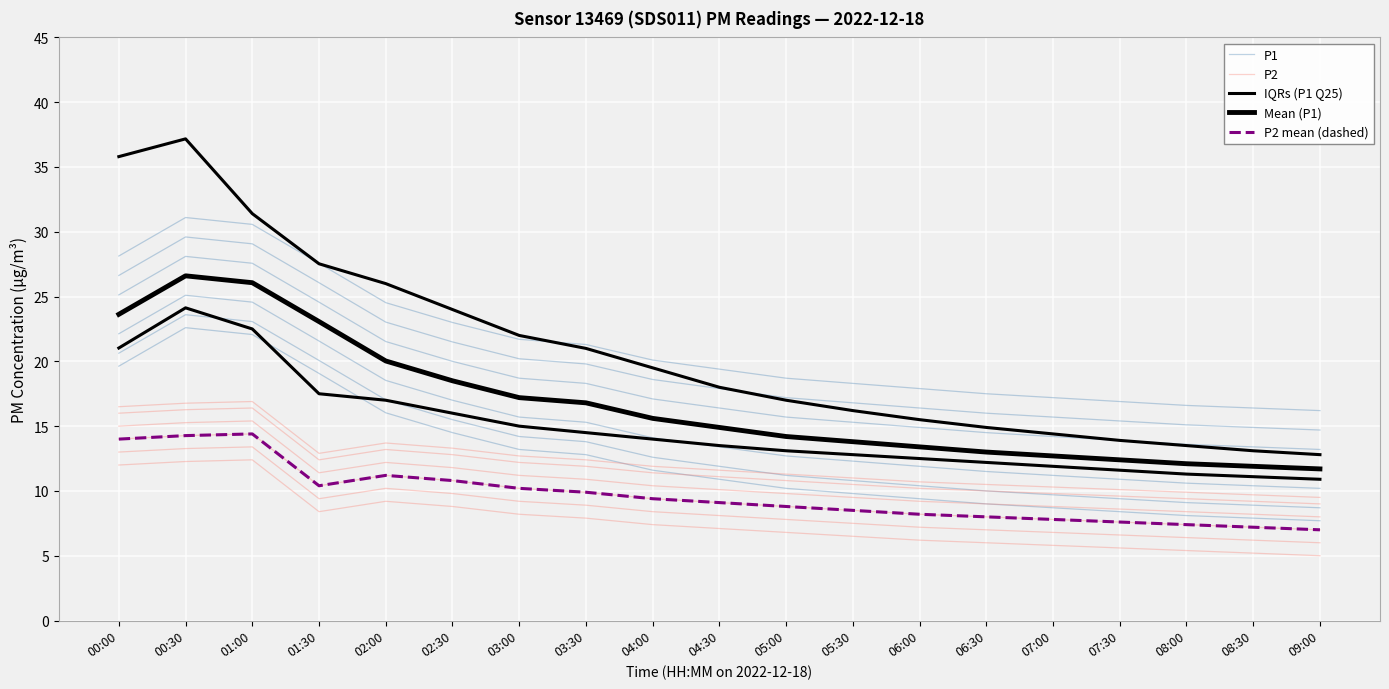

Is it true that P1 equals 38.7 at 00:30?

False